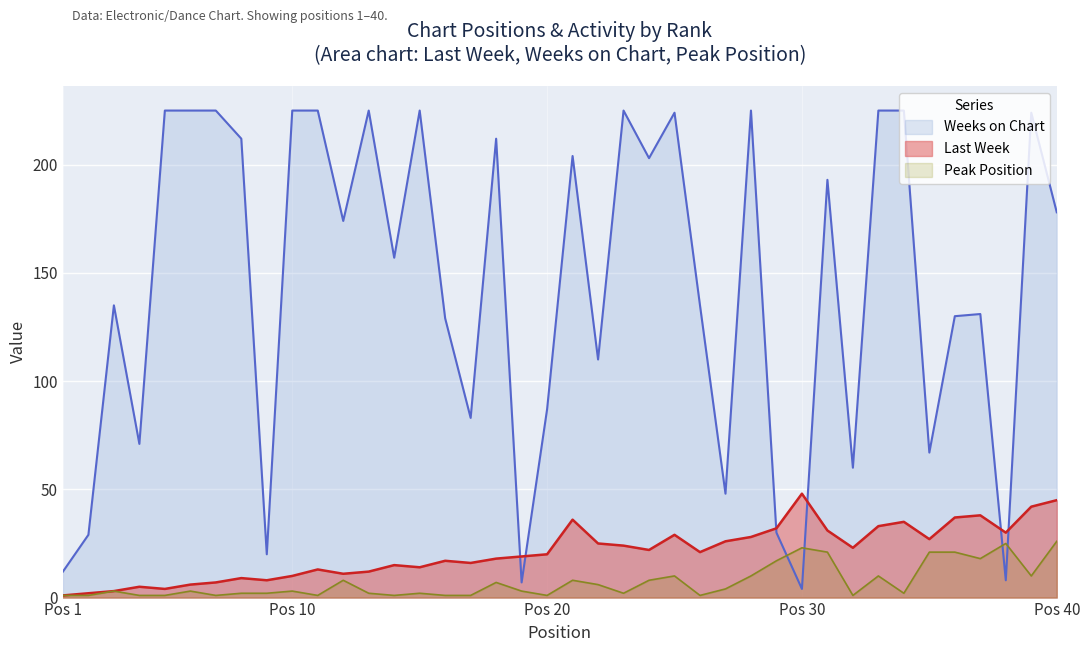

Rank the series by their maximum value, from lowest to highest.

Peak Position, Last Week, Weeks on Chart